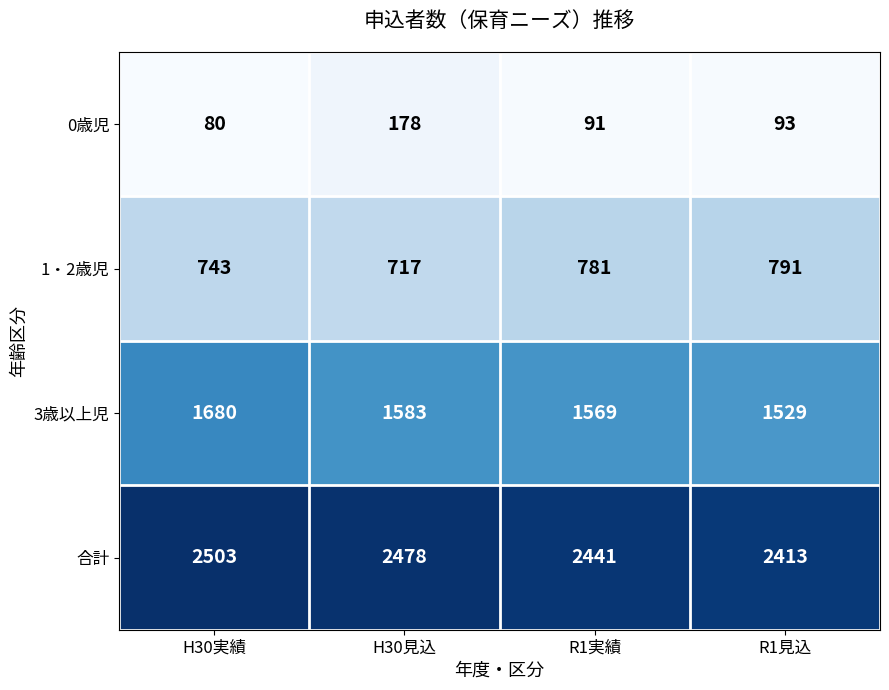

At which label is 1・2歳児 closest to 754?

H30実績